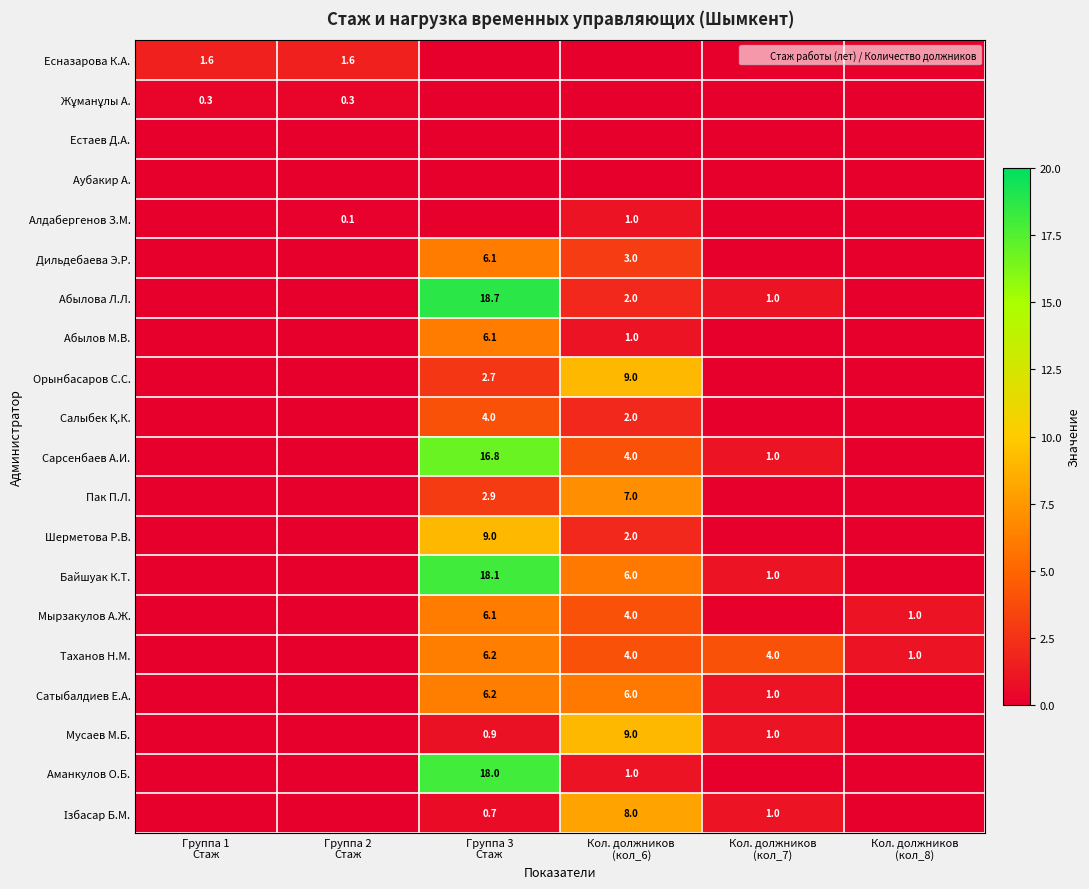

At Кол. должников (кол_6), list the series in order from largest to smallest.

Орынбасаров С.С., Мусаев М.Б., Ізбасар Б.М., Пак П.Л., Байшуак К.Т., Сатыбалдиев Е.А., Сарсенбаев А.И., Мырзакулов А.Ж., Таханов Н.М., Дильдебаева Э.Р., Абылова Л.Л., Салыбек Қ.К., Шерметова Р.В., Алдабергенов З.М., Абылов М.В., Аманкулов О.Б., Есназарова К.А., Жұманұлы А., Естаев Д.А., Аубакир А.